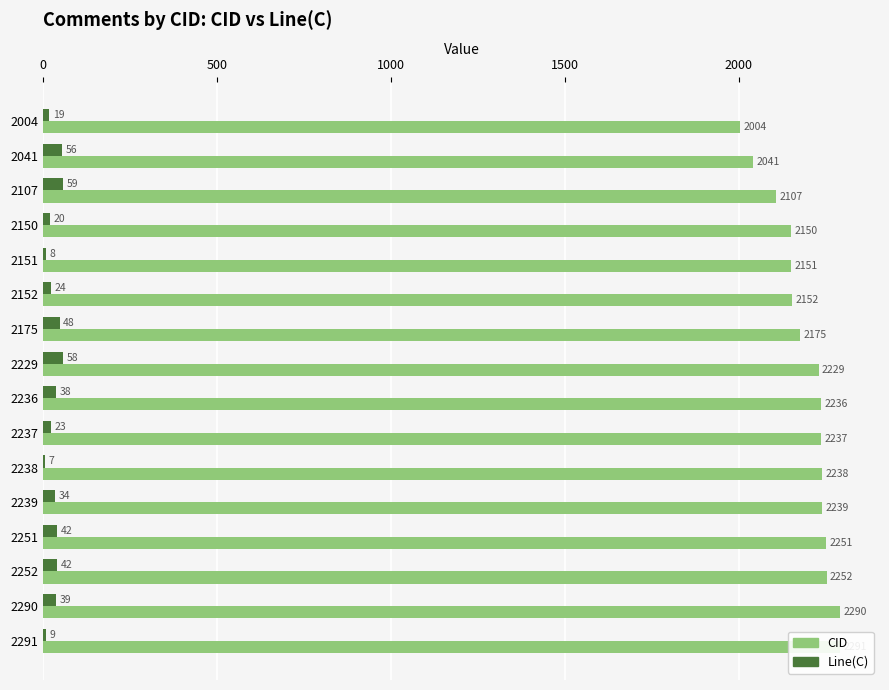

How many groups of bars are there?

16